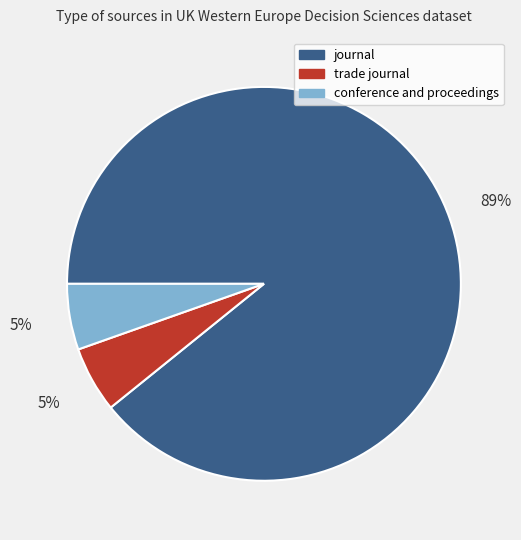

To the nearest percent, what portion does trade journal represent?

5%